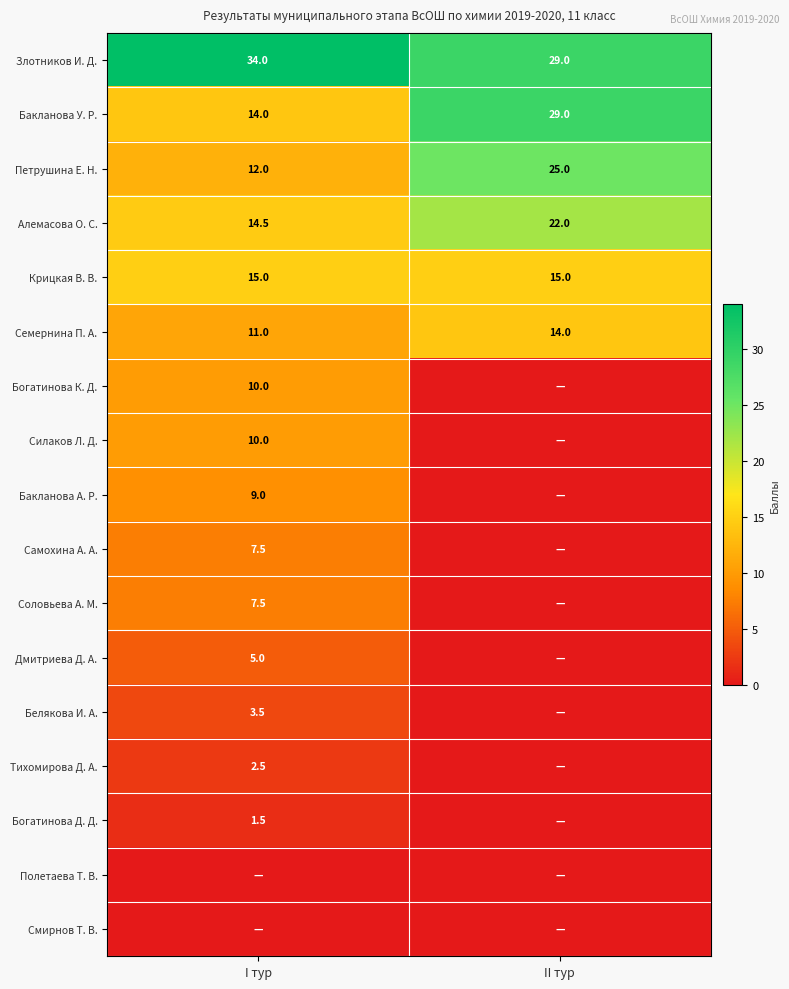

How many data points does each series have?

2